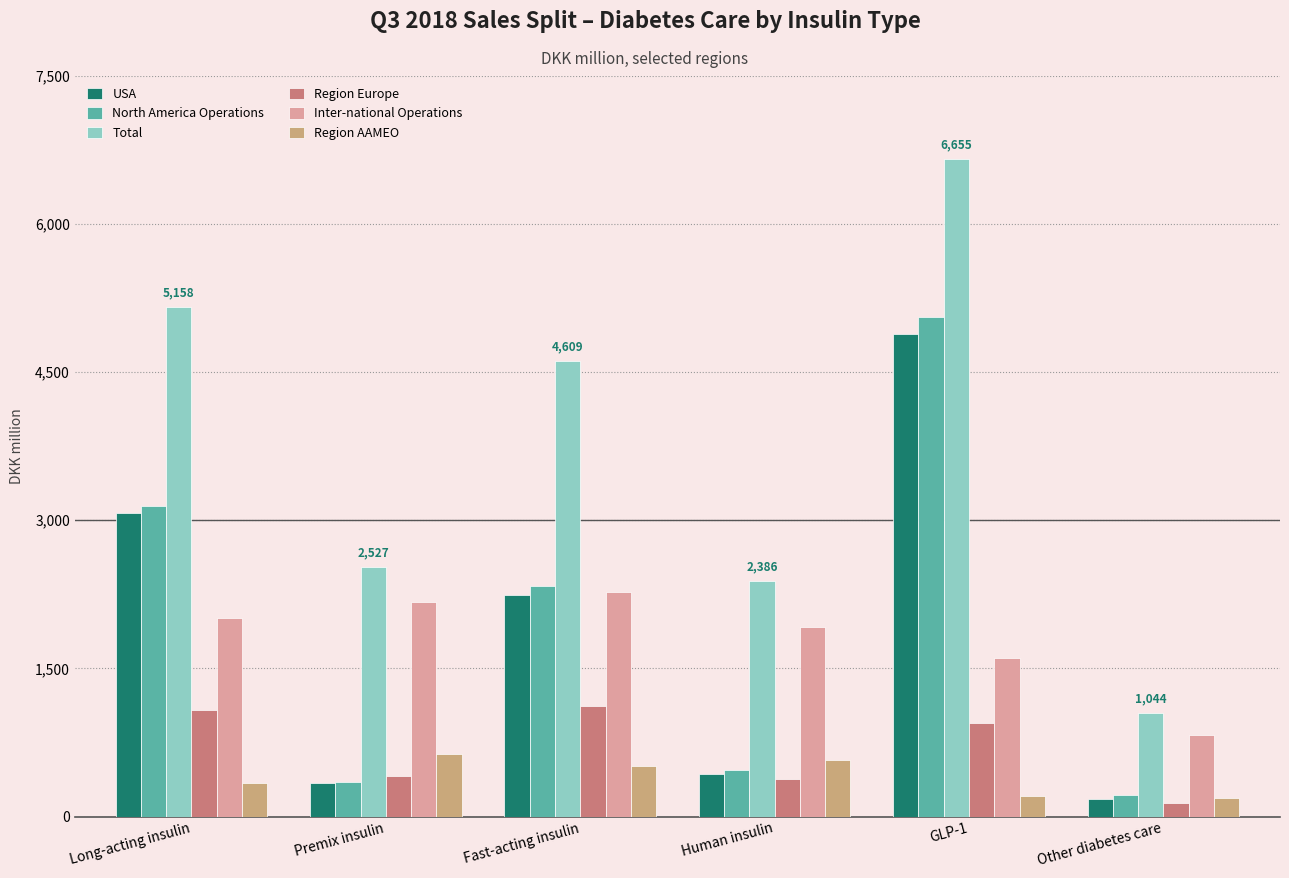

What are all the series names shown in the legend?

USA, North America Operations, Total, Region Europe, Inter-national Operations, Region AAMEO